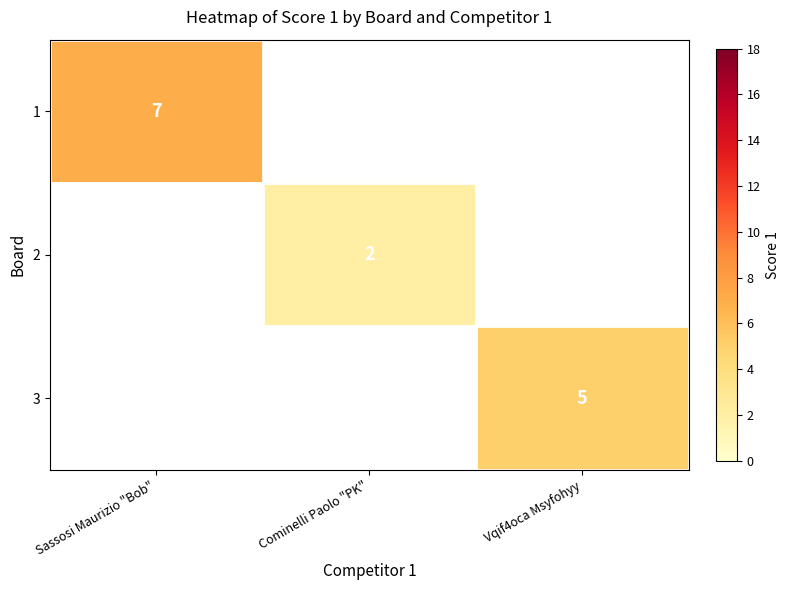

How many distinct data groups are displayed?

3